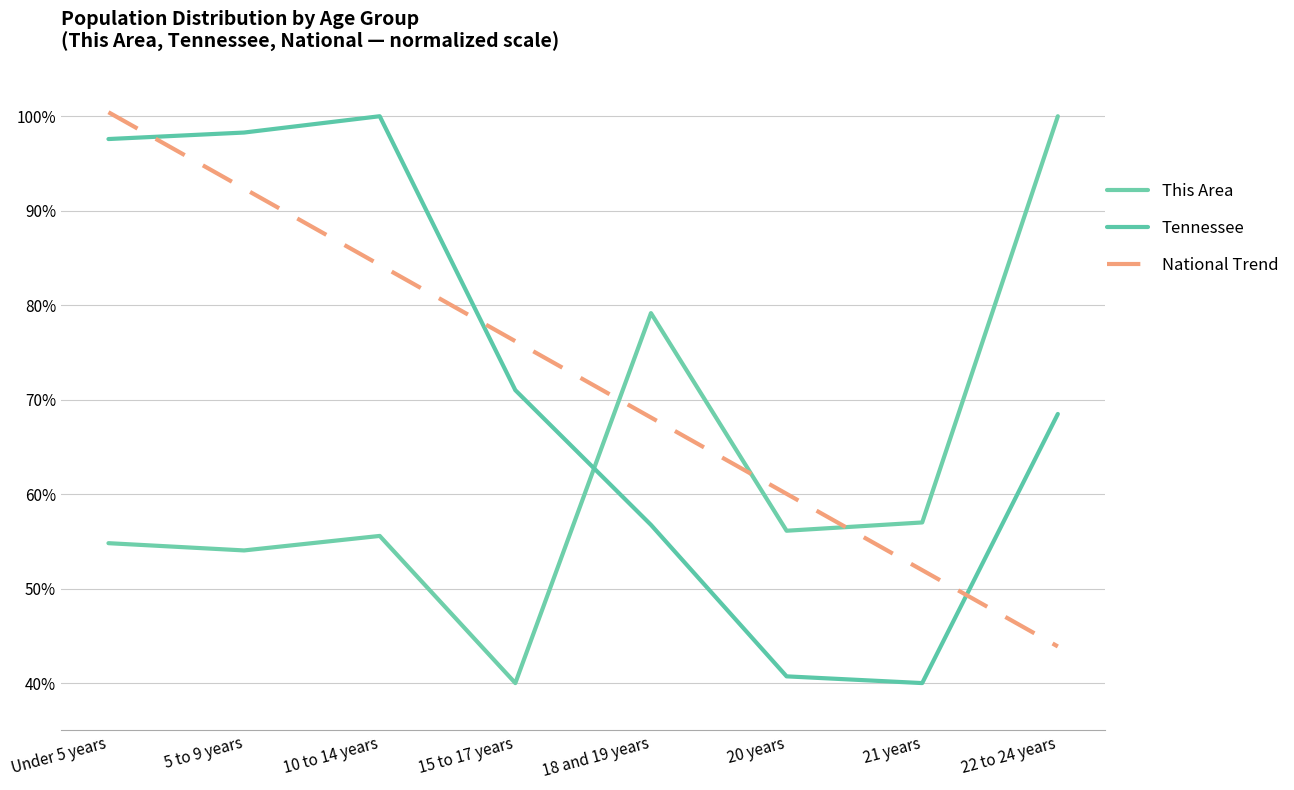

At which category is the sum across all series the highest?

Under 5 years